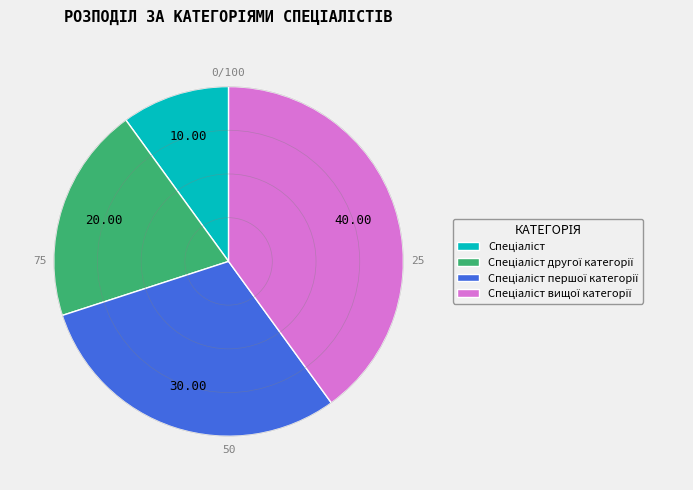

Does any single category account for the majority?

No